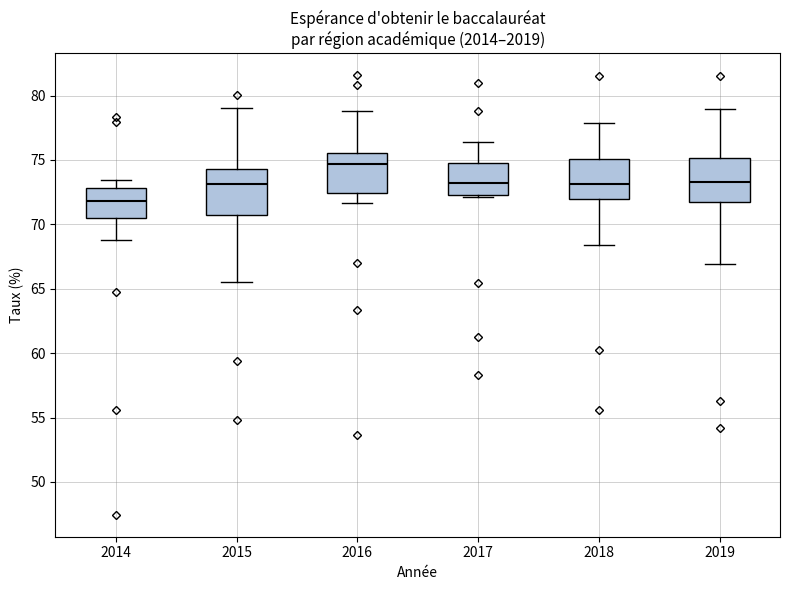

Reading left to right, read every box against the y-axis: the position of its median line, the range the box covers, and the ends of its whiskers. The values are not printed on the chart, so give them approximately, as read against the axis.

2014: median 72.0, box 70.5 to 73.0, whiskers 69.0 to 73.5
2015: median 73.0, box 70.5 to 74.5, whiskers 65.5 to 79.0
2016: median 74.5, box 72.5 to 75.5, whiskers 71.5 to 79.0
2017: median 73.0, box 72.5 to 75.0, whiskers 72.0 to 76.5
2018: median 73.0, box 72.0 to 75.0, whiskers 68.5 to 78.0
2019: median 73.5, box 71.5 to 75.0, whiskers 67.0 to 79.0